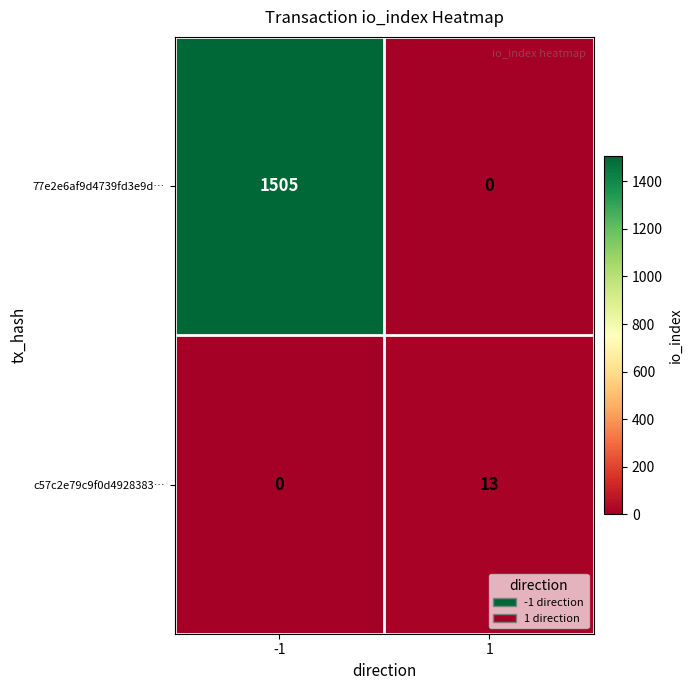

The value of c57c2e79c9f0d4928383… at -1 is 7. True or false?

False